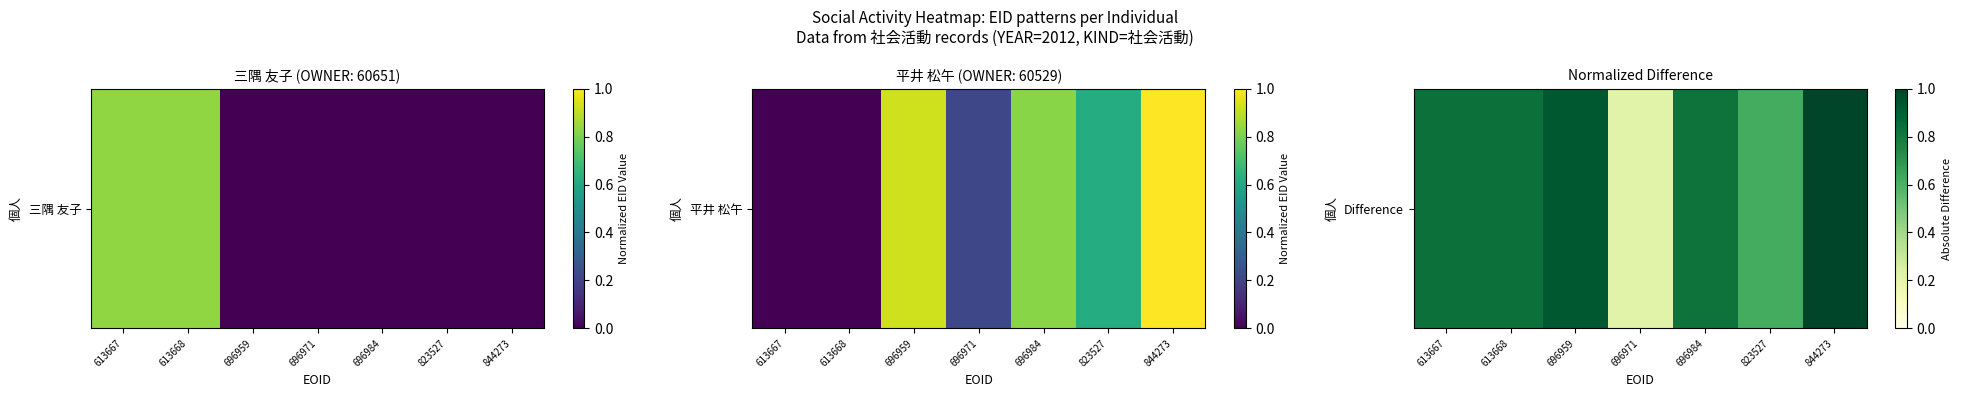

Reading left to right, list all the values displayed in this chart.

0.8	0.8	0.9	0.2	0.8	0.6	1.0